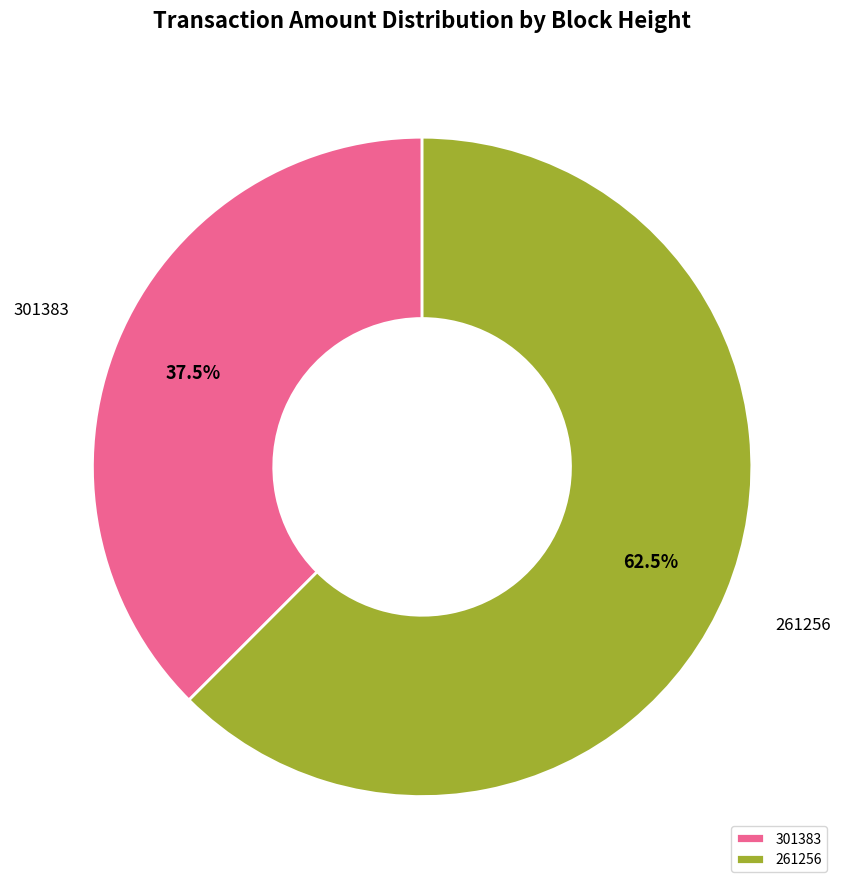

What percentage is NOT represented by 301383?

62.5%